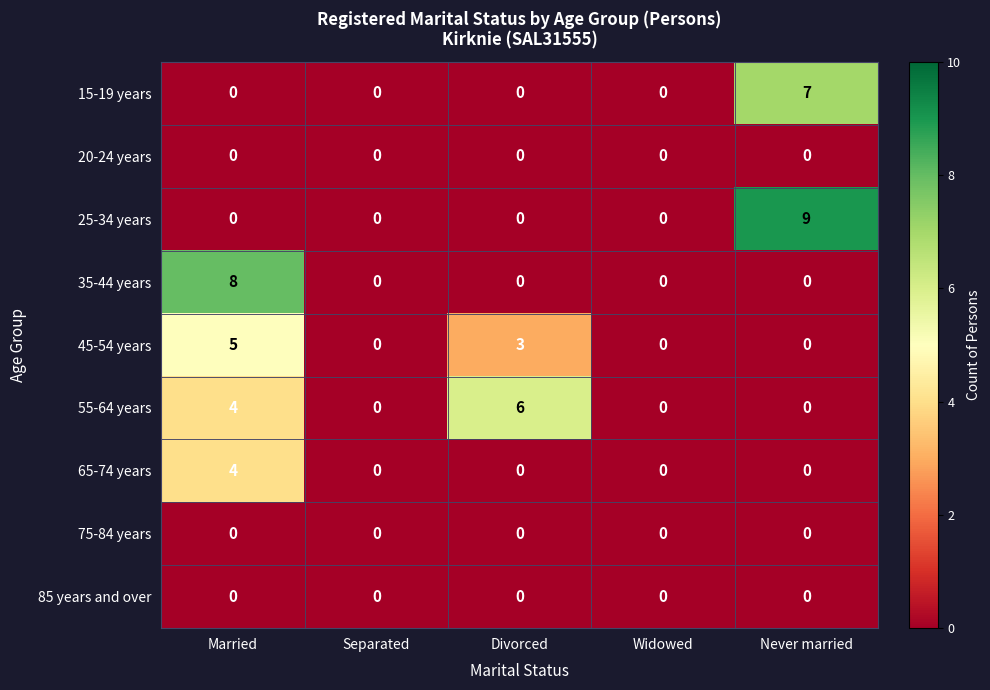

Which series has the largest total across all categories?

55-64 years